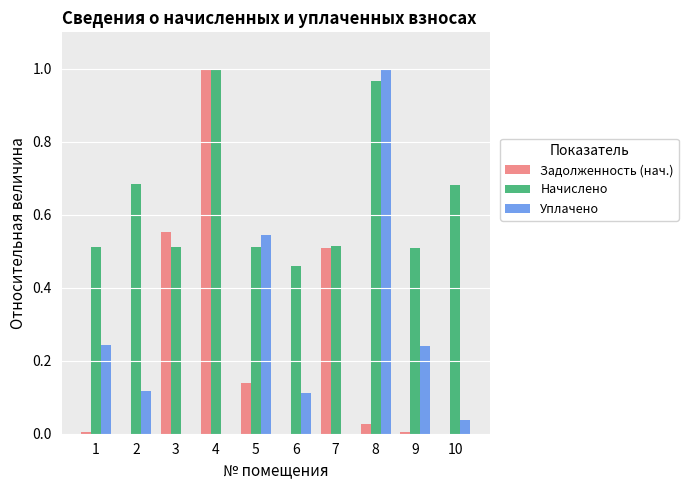

What is the sum of all Начислено values?

6.4